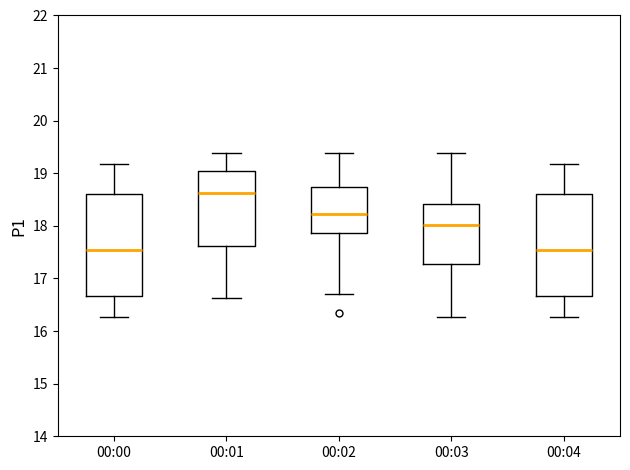

Which box has the highest median line?

00:01